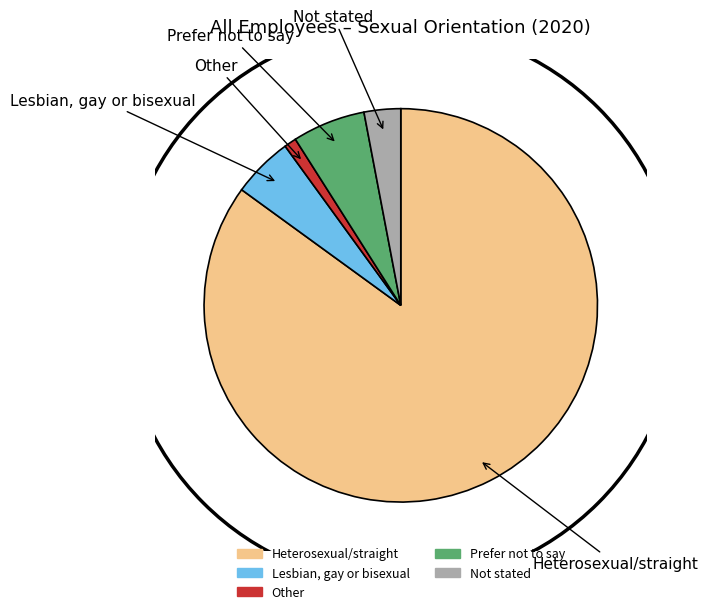

Between Lesbian, gay or bisexual and Other, which is larger?

Lesbian, gay or bisexual